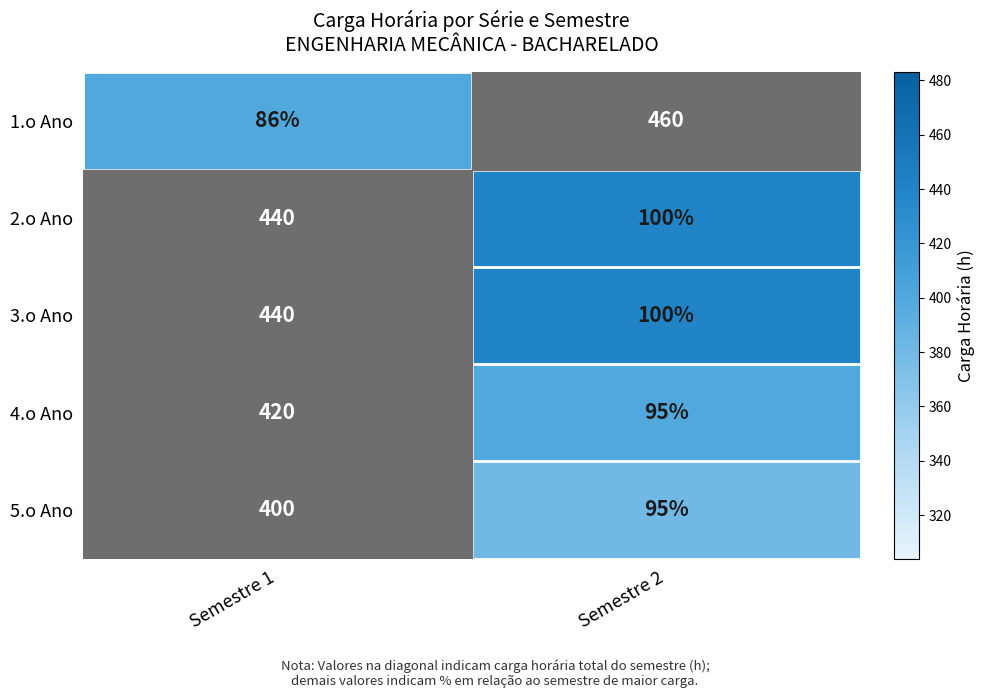

What is the total value across all series at Semestre 1?

1786